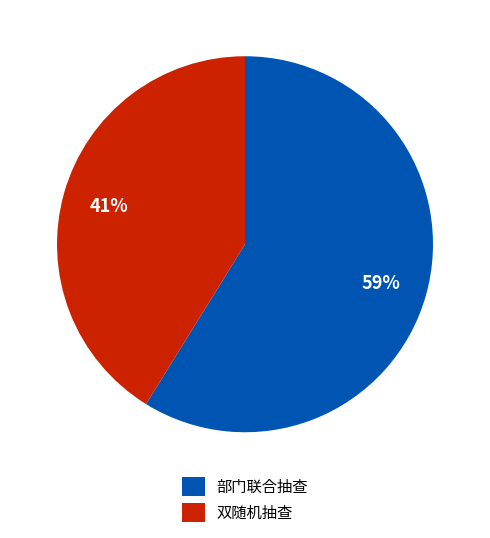

To the nearest percent, what is the combined percentage of 双随机抽查 and 部门联合抽查?

100%